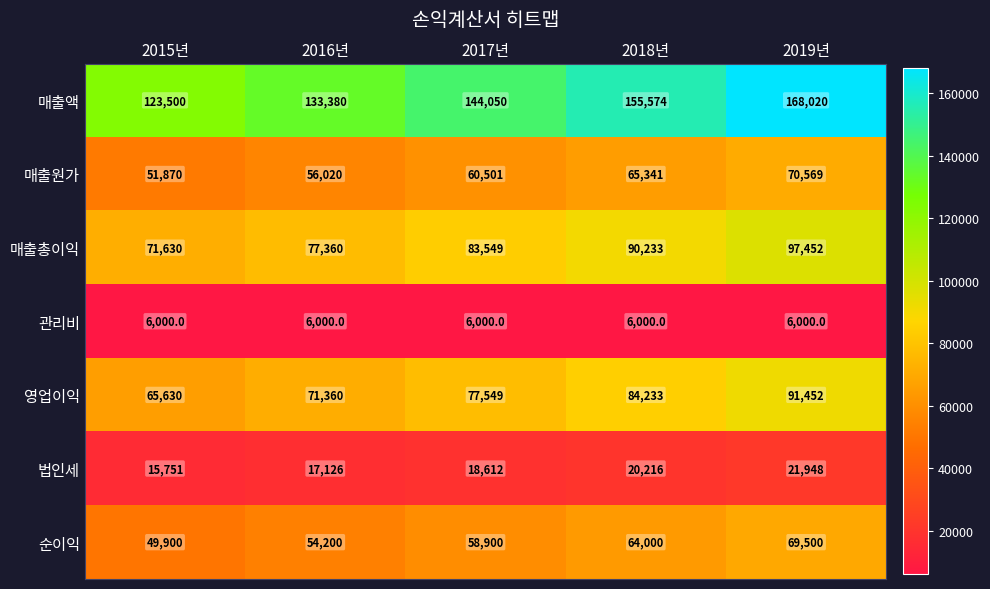

What is the minimum value for 매출원가?

51870